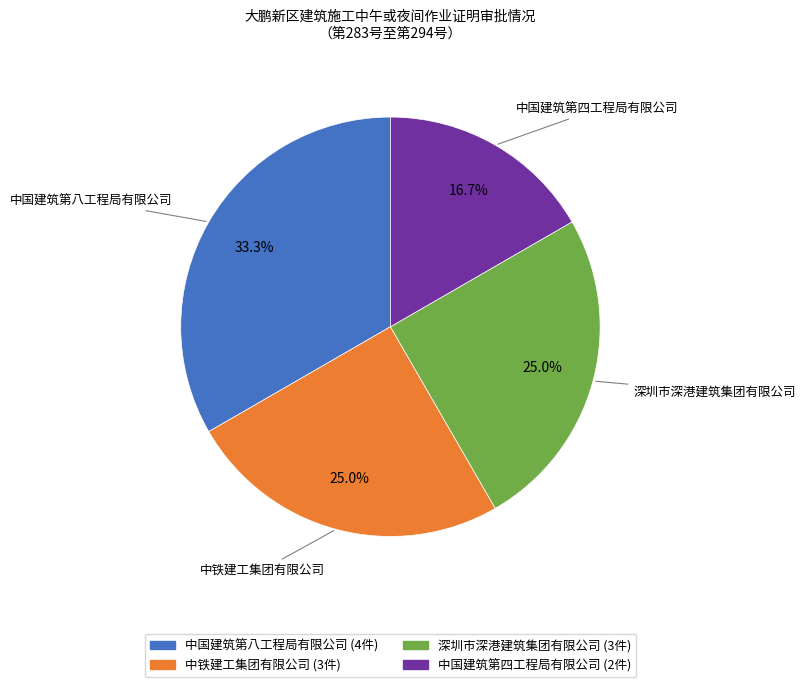

What is the total percentage of 中国建筑第四工程局有限公司 and 深圳市深港建筑集团有限公司?

41.7%